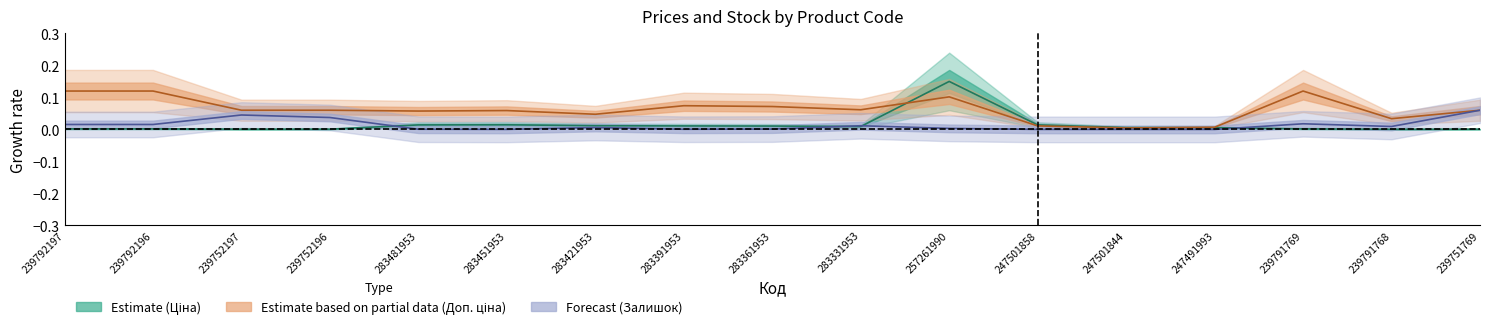

At how many categories does at least one series exceed 0?

17